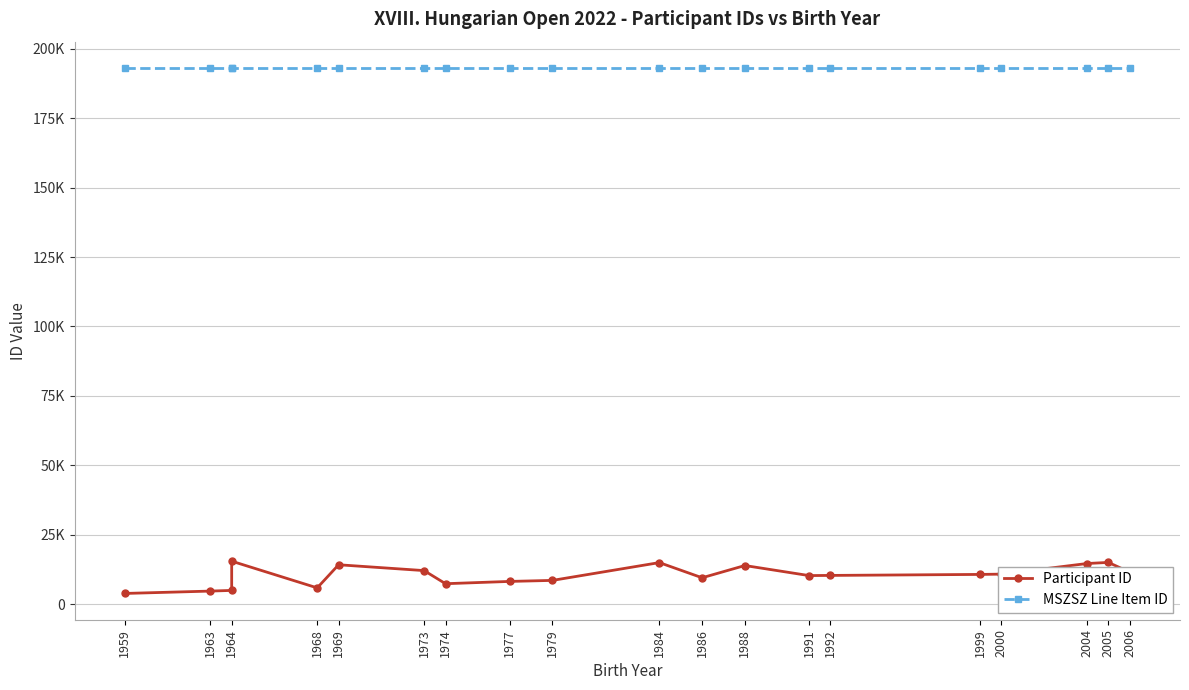

Rank the series by their average value, from lowest to highest.

Participant ID, MSZSZ Line Item ID